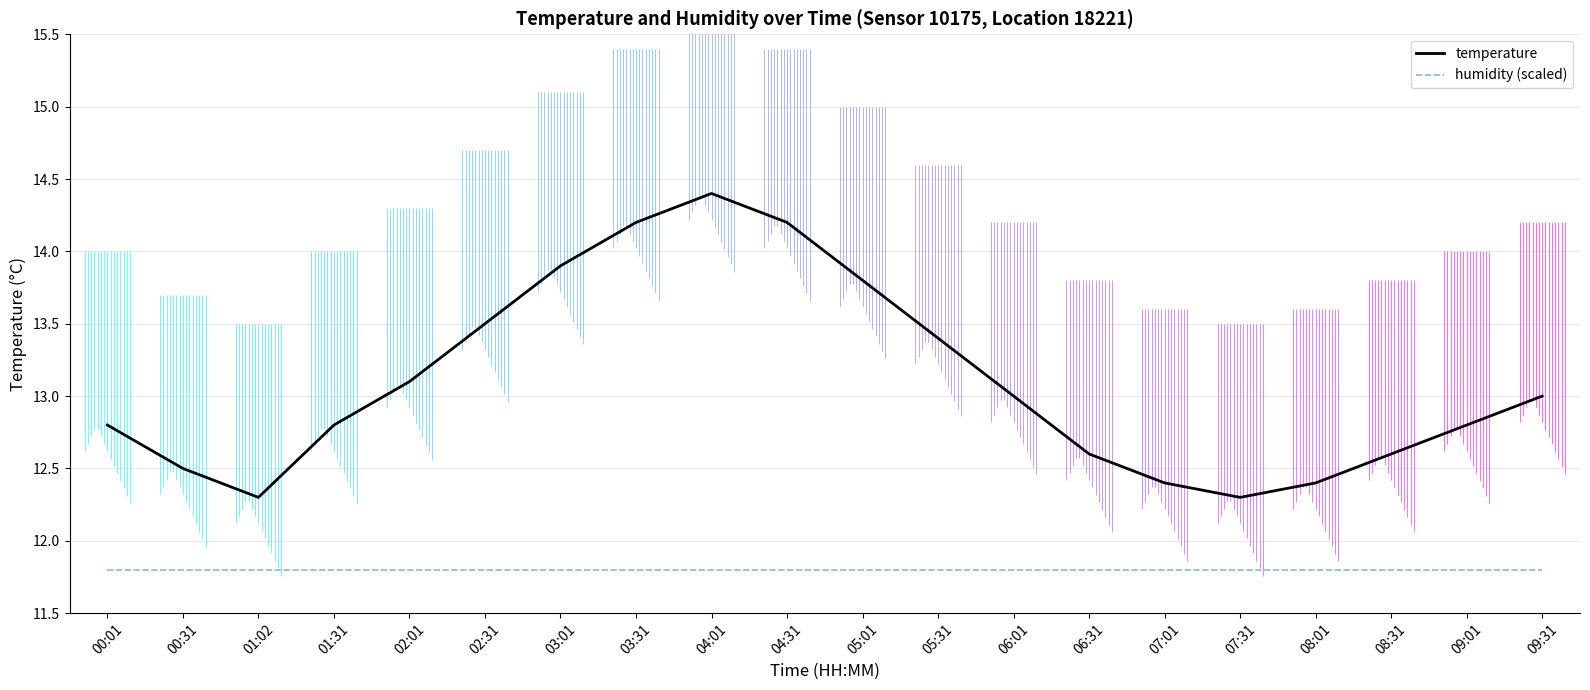

Rank the series at 03:01 from lowest to highest value.

humidity (scaled), temperature